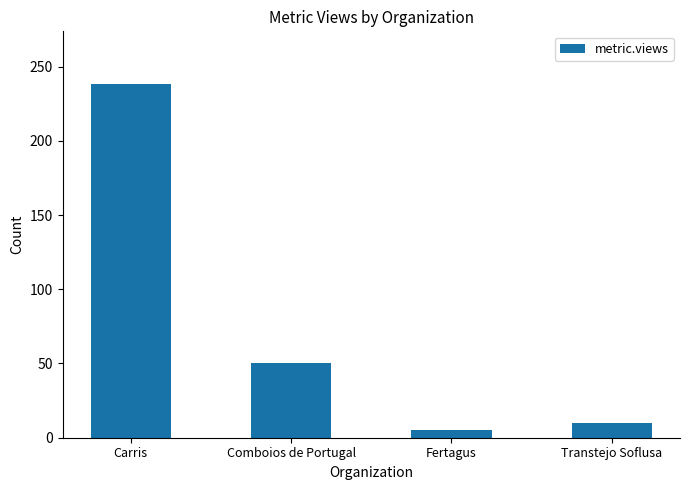

What is the smallest value displayed?

5